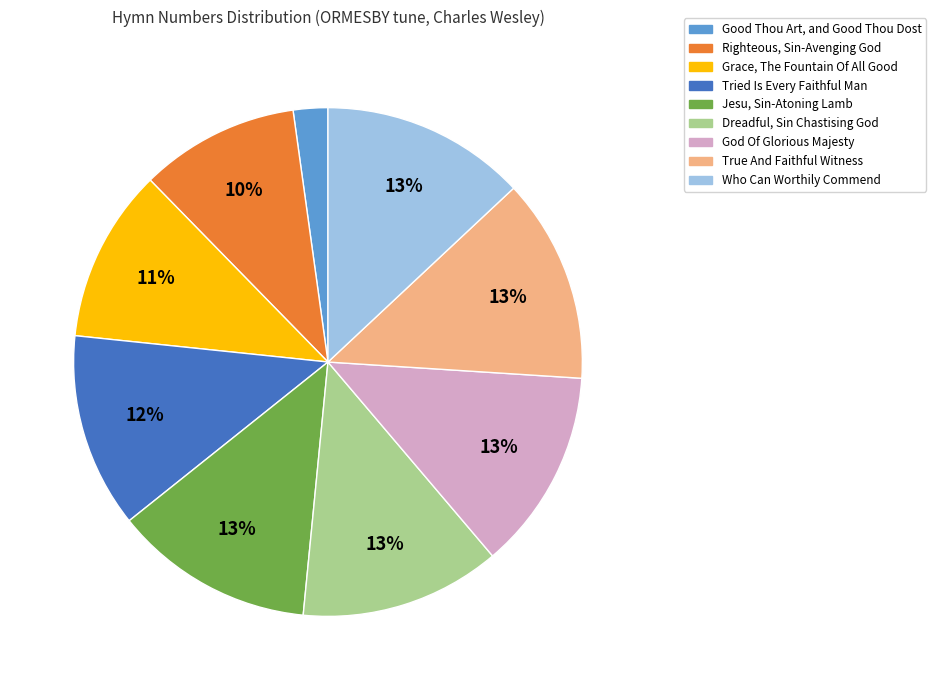

Do Tried Is Every Faithful Man and Good Thou Art, and Good Thou Dost together represent more than half of the pie?

No